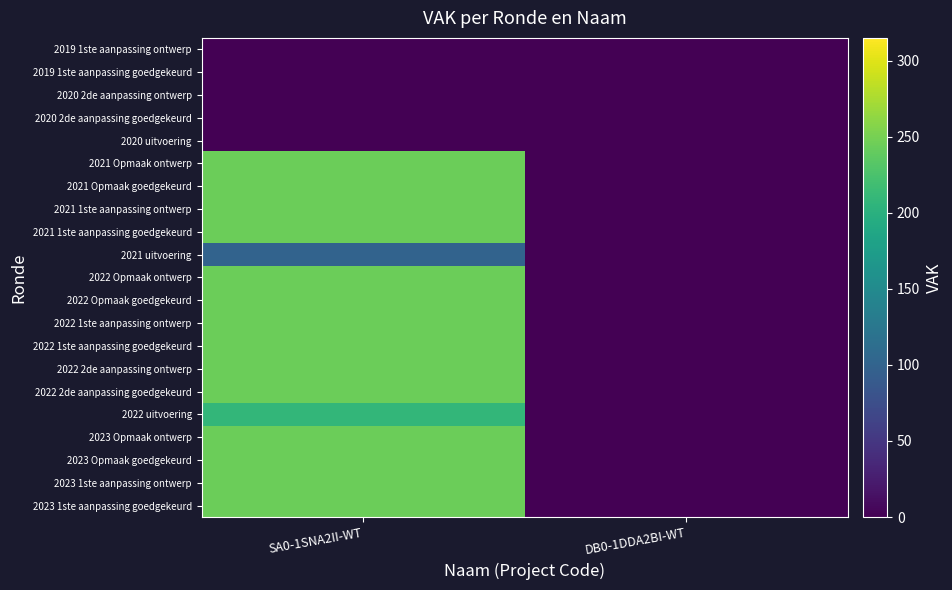

Which label corresponds to the largest value in the chart?

SA0-1SNA2II-WT